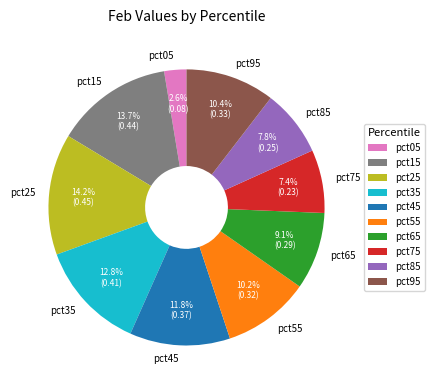

Does pct25 represent more than half of the total?

No